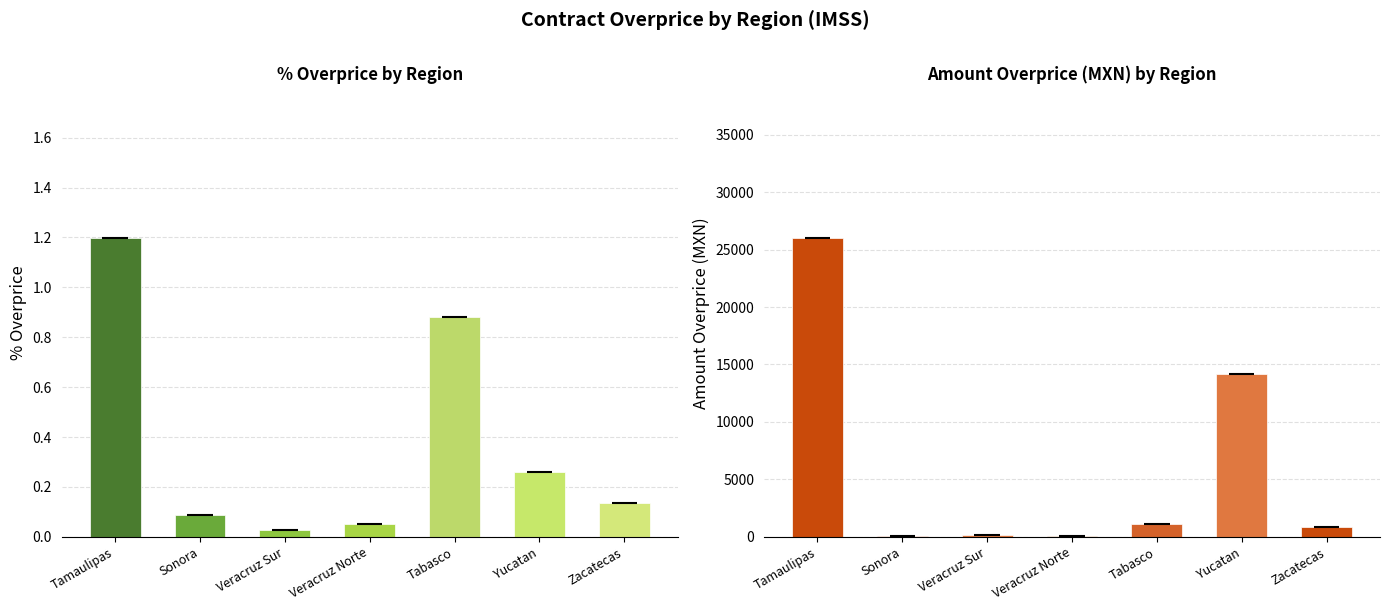

Which label corresponds to the largest value in the chart?

Tamaulipas